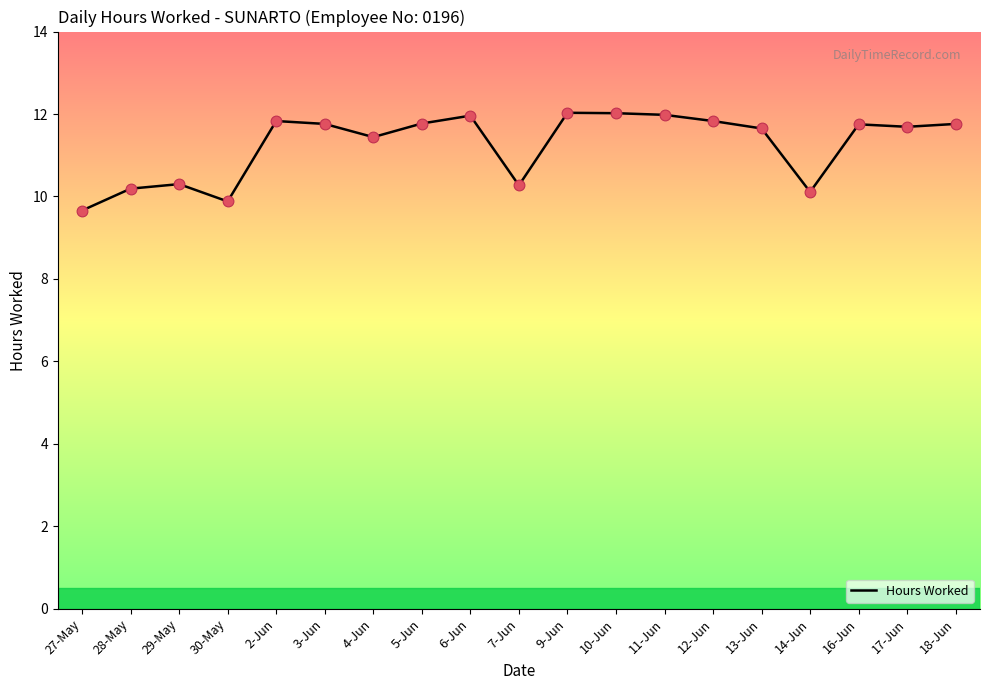

Which has a higher value, 4-Jun or 29-May?

4-Jun